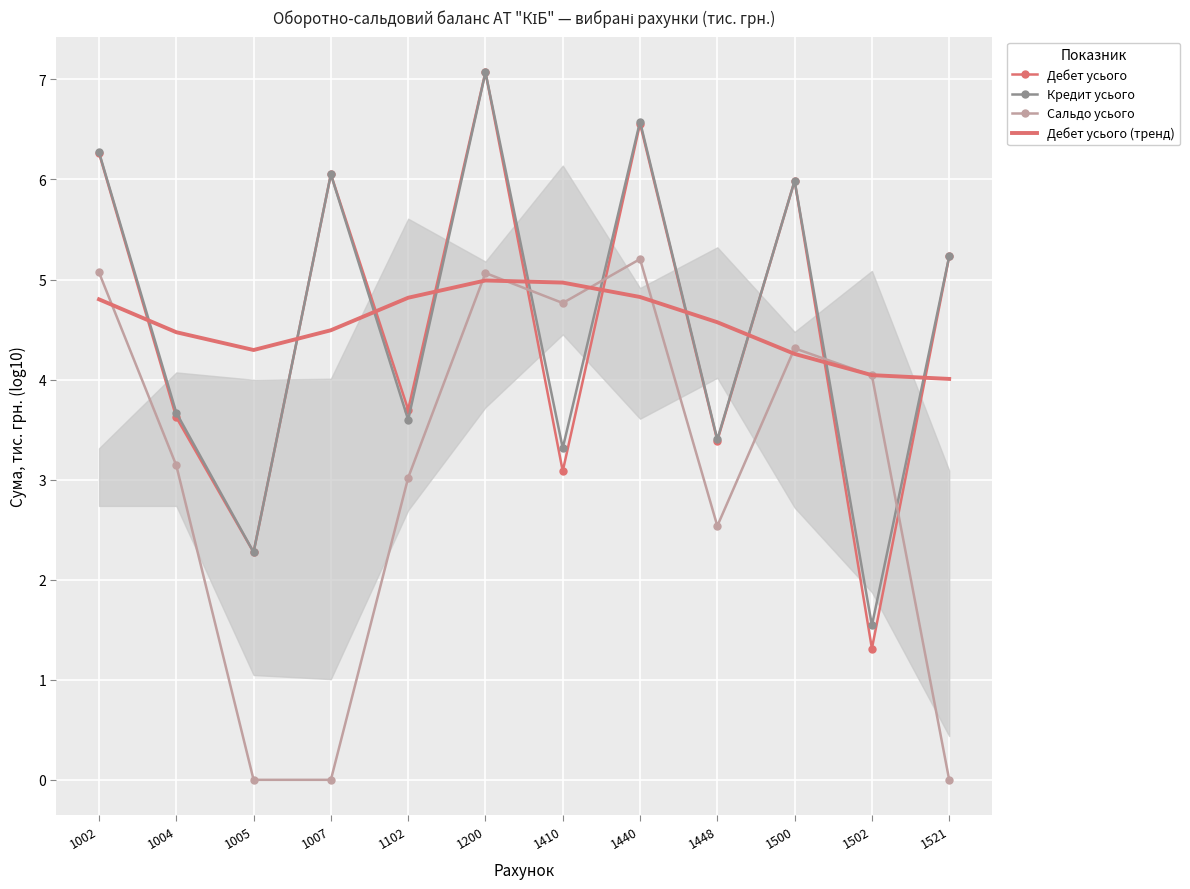

Where do Дебет усього (тренд) and Кредит усього first cross each other?

1002 and 1004